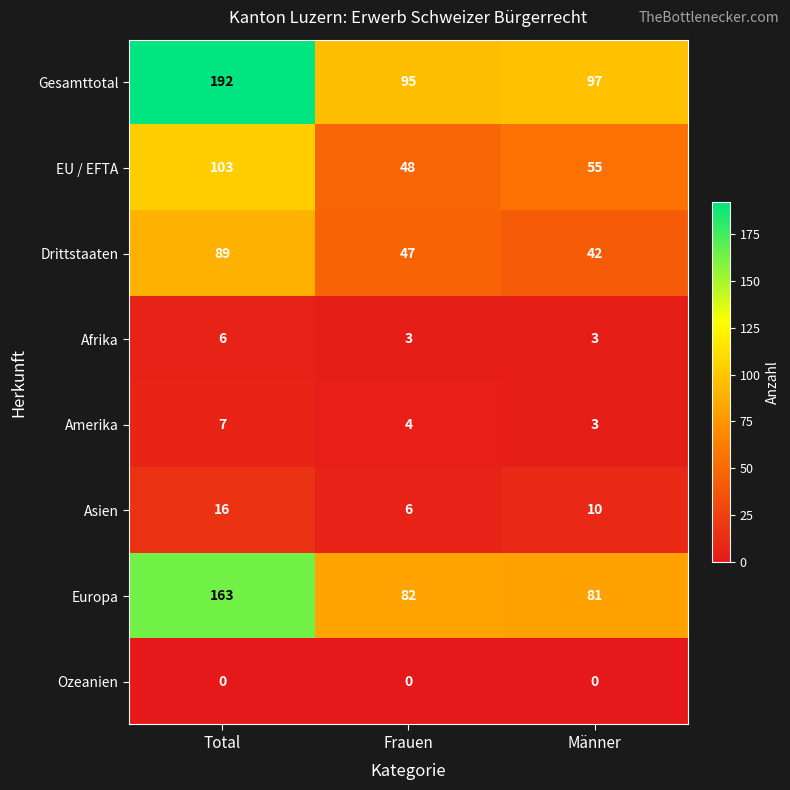

Which series has the largest range (max minus min)?

Gesamttotal